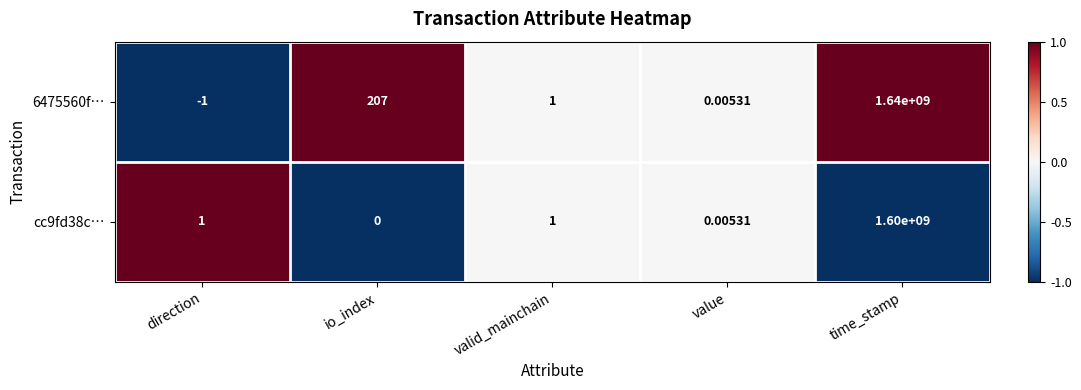

At which label does cc9fd38c… reach its minimum?

io_index